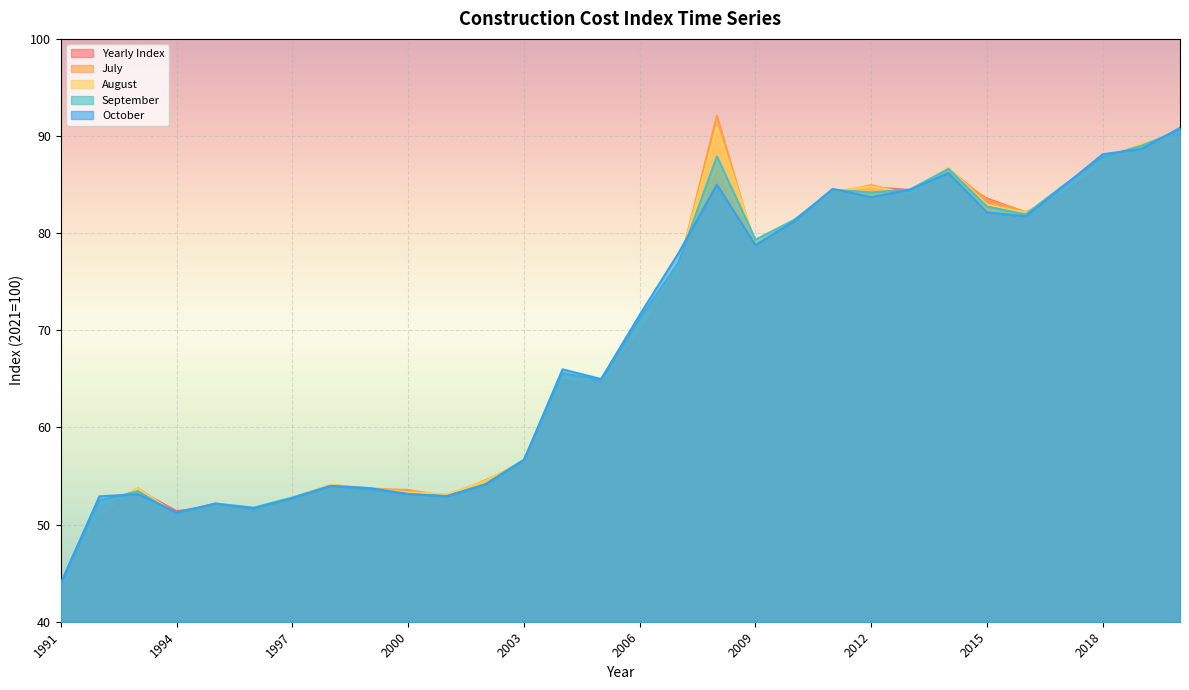

Reading left to right, extract all data points from this chart.

Yearly Index: 1991=43.9	1992=50.5	1993=53.6	1994=51.4	1995=51.9	1996=51.6	1997=52.6	1998=53.9	1999=53.6	2000=53.4	2001=52.8	2002=54.0	2003=56.5	2004=64.5	2005=64.9	2006=69.6	2007=75.9	2008=86.5	2009=78.8	2010=81.3	2011=84.0	2012=84.7	2013=84.4	2014=86.0	2015=83.6	2016=82.2	2017=84.1	2018=87.0	2019=88.9	2020=90.1
July: 1991=43.7	1992=51.6	1993=53.7	1994=51.1	1995=51.9	1996=51.3	1997=52.7	1998=54.1	1999=53.7	2000=53.6	2001=52.9	2002=54.6	2003=56.3	2004=64.9	2005=64.1	2006=71.1	2007=76.2	2008=92.1	2009=78.5	2010=81.0	2011=84.1	2012=85.0	2013=84.0	2014=86.6	2015=83.4	2016=82.2	2017=83.5	2018=87.3	2019=89.0	2020=89.6
August: 1991=43.7	1992=51.9	1993=53.7	1994=51.0	1995=52.1	1996=51.7	1997=52.7	1998=54.1	1999=53.6	2000=53.3	2001=53.1	2002=54.5	2003=56.6	2004=65.6	2005=64.4	2006=71.0	2007=76.4	2008=90.9	2009=78.9	2010=81.3	2011=84.3	2012=84.8	2013=84.1	2014=86.7	2015=82.9	2016=82.1	2017=84.4	2018=87.5	2019=89.2	2020=89.9
September: 1991=43.9	1992=52.5	1993=53.4	1994=51.1	1995=52.2	1996=51.8	1997=52.8	1998=54.0	1999=53.6	2000=53.1	2001=52.9	2002=54.2	2003=56.7	2004=65.6	2005=64.9	2006=71.2	2007=76.9	2008=87.9	2009=79.3	2010=81.4	2011=84.5	2012=84.2	2013=84.5	2014=86.6	2015=82.7	2016=81.9	2017=85.0	2018=87.8	2019=89.0	2020=90.6
October: 1991=44.0	1992=52.9	1993=53.1	1994=51.3	1995=52.1	1996=51.7	1997=52.7	1998=54.0	1999=53.8	2000=53.1	2001=52.9	2002=54.1	2003=56.6	2004=66.0	2005=65.0	2006=71.6	2007=77.9	2008=85.0	2009=78.8	2010=81.2	2011=84.6	2012=83.7	2013=84.5	2014=86.2	2015=82.1	2016=81.7	2017=84.9	2018=88.1	2019=88.7	2020=90.8